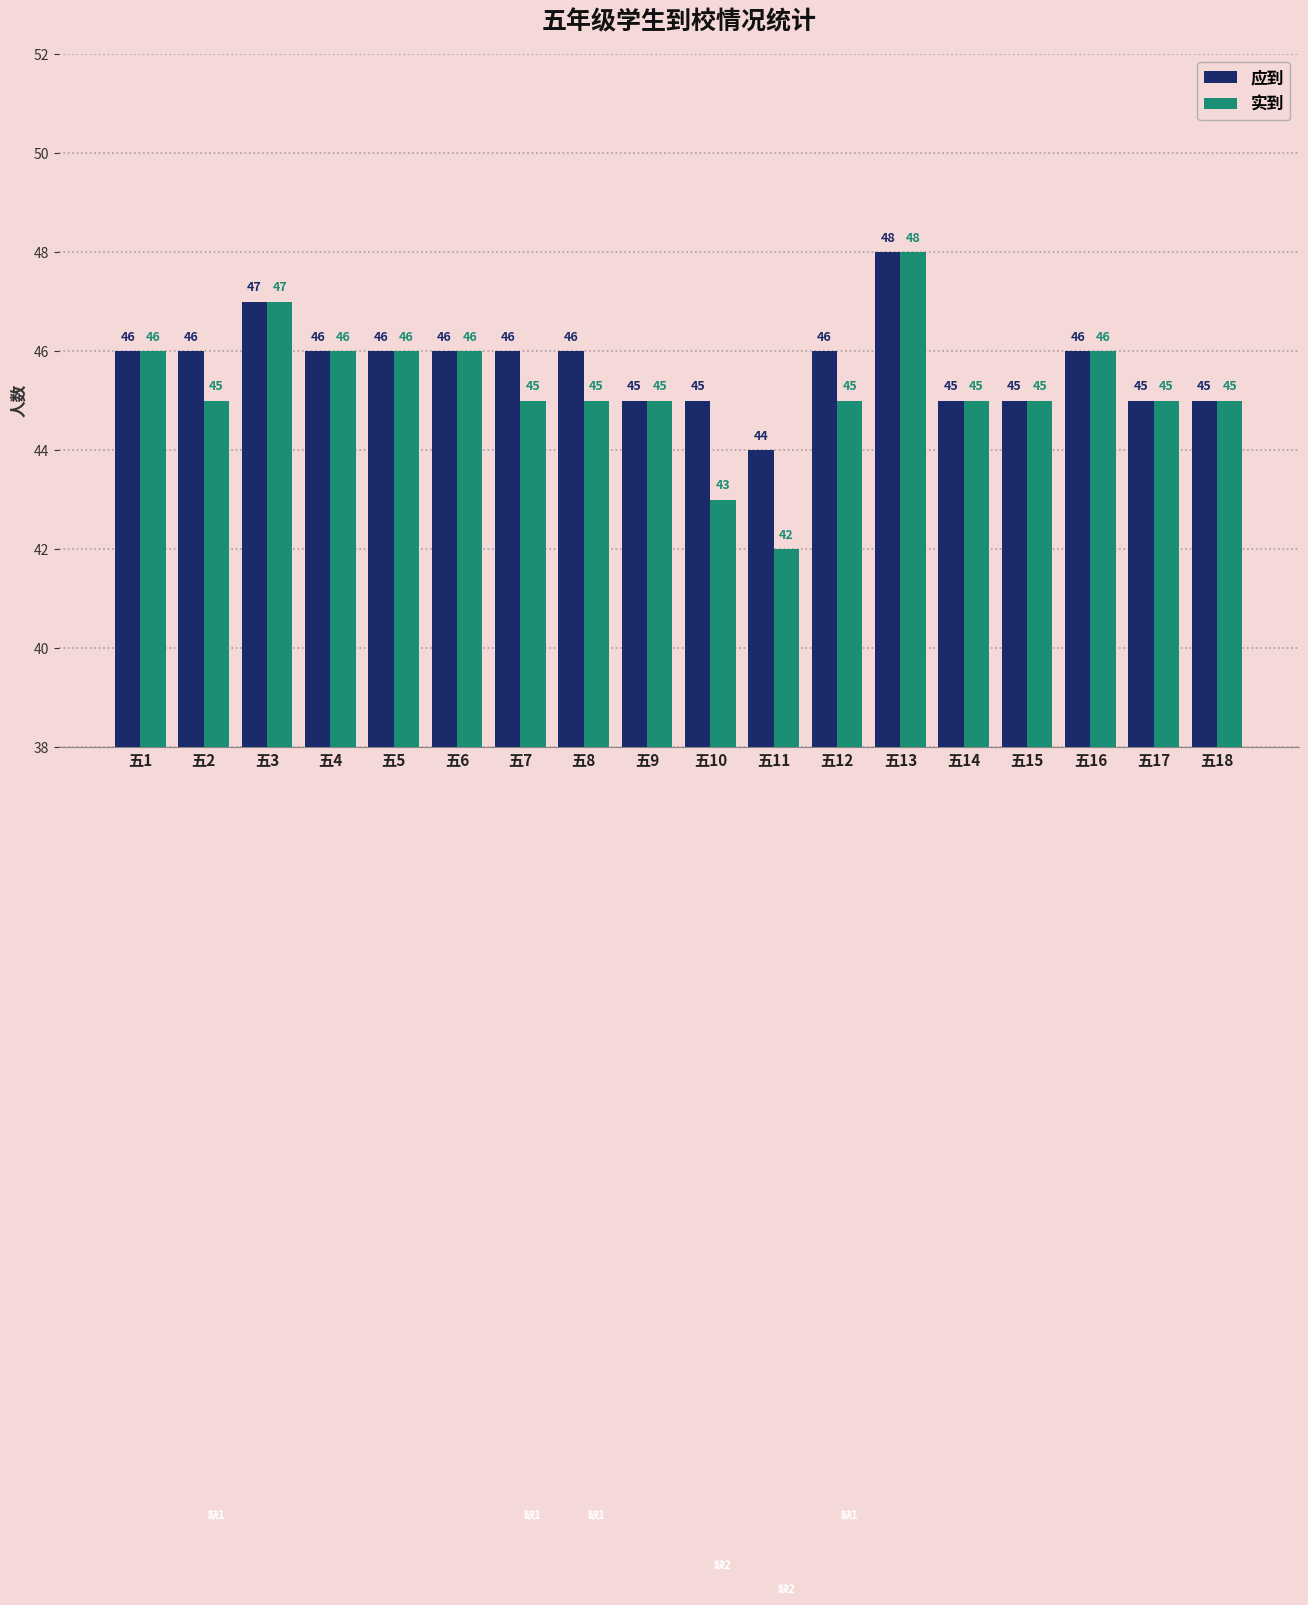

At which category is the sum across all series the highest?

五13